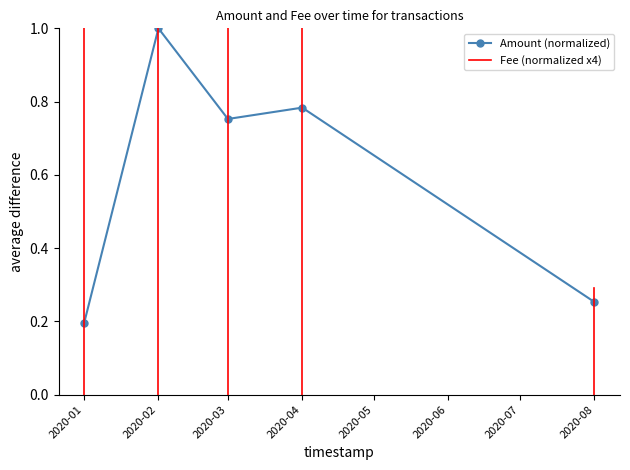

What is the average value?

0.6